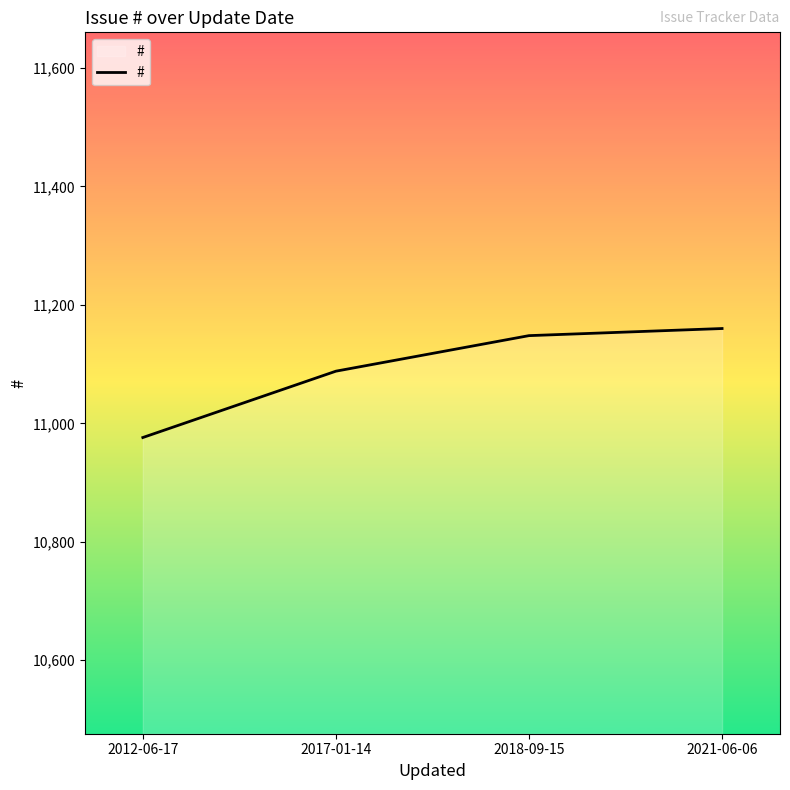

What is the change in value from 2017-01-14 to 2021-06-06?

+72